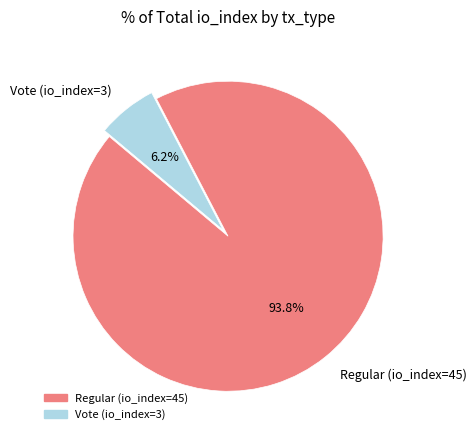

Which has a higher value, Regular (io_index=45) or Vote (io_index=3)?

Regular (io_index=45)